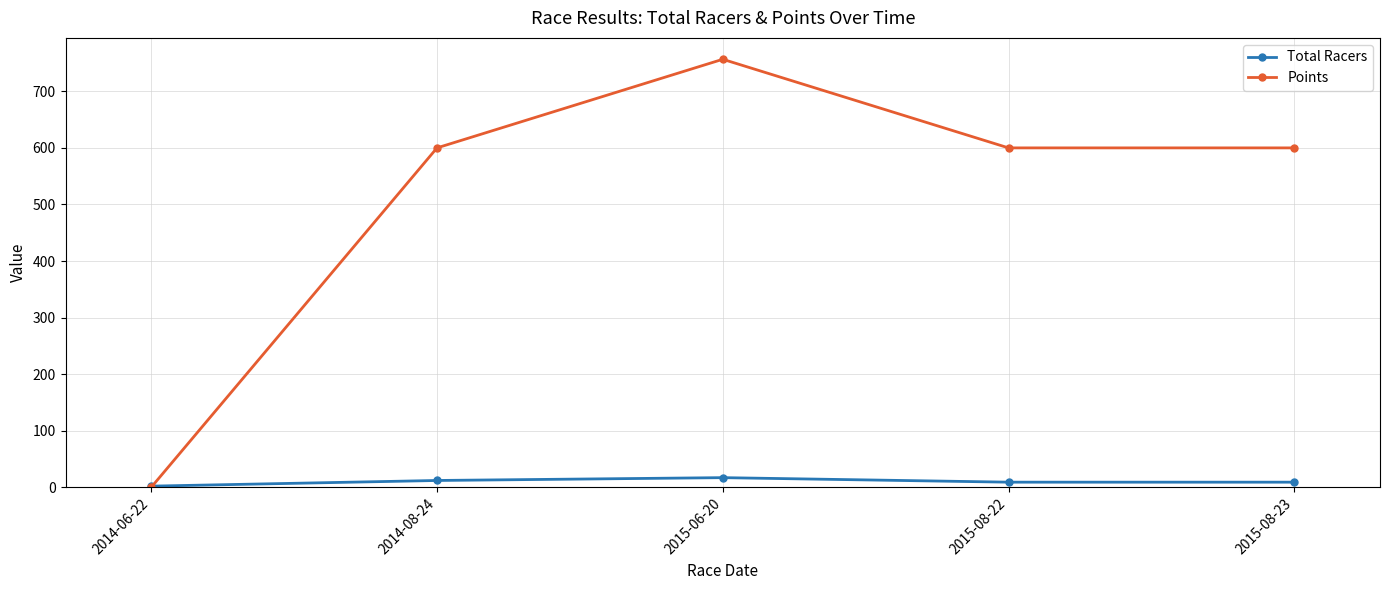

Between 2014-06-22 and 2014-08-24, which series saw the biggest shift?

Points